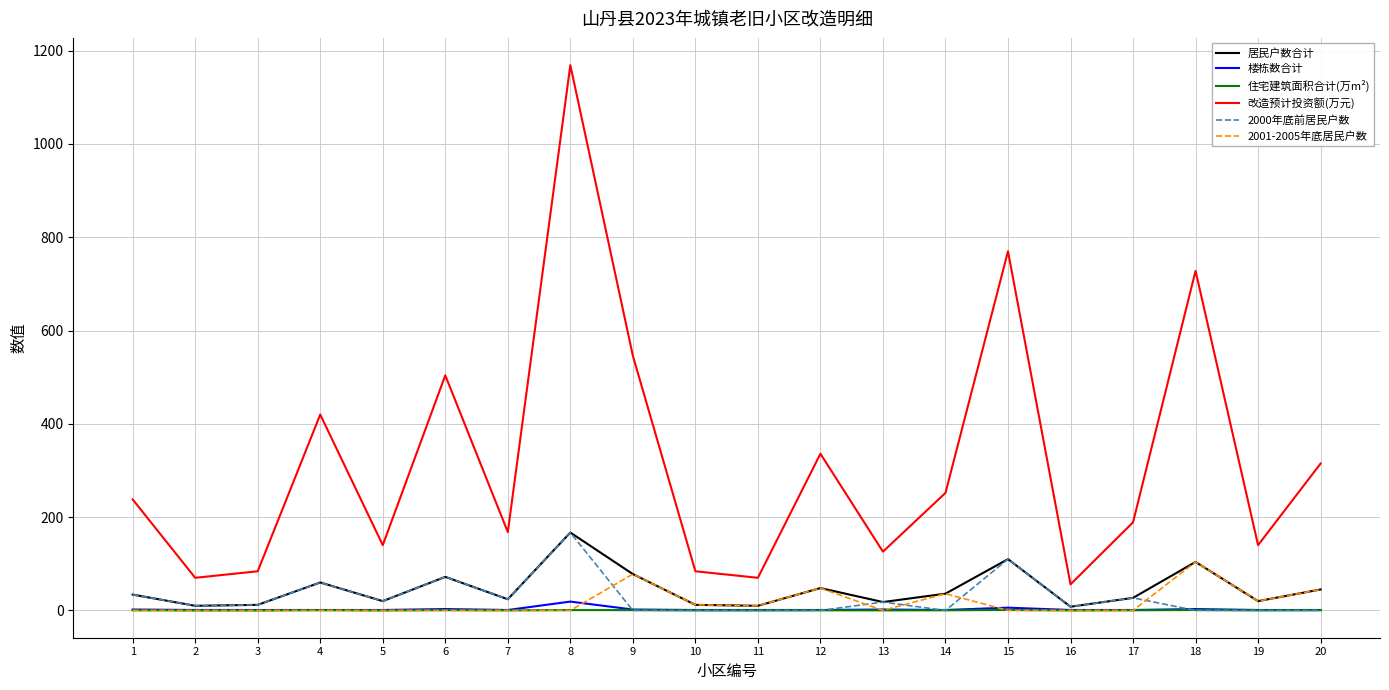

Is the value of 楼栋数合计 at 15 greater than the value of 改造预计投资额(万元) at 12?

No